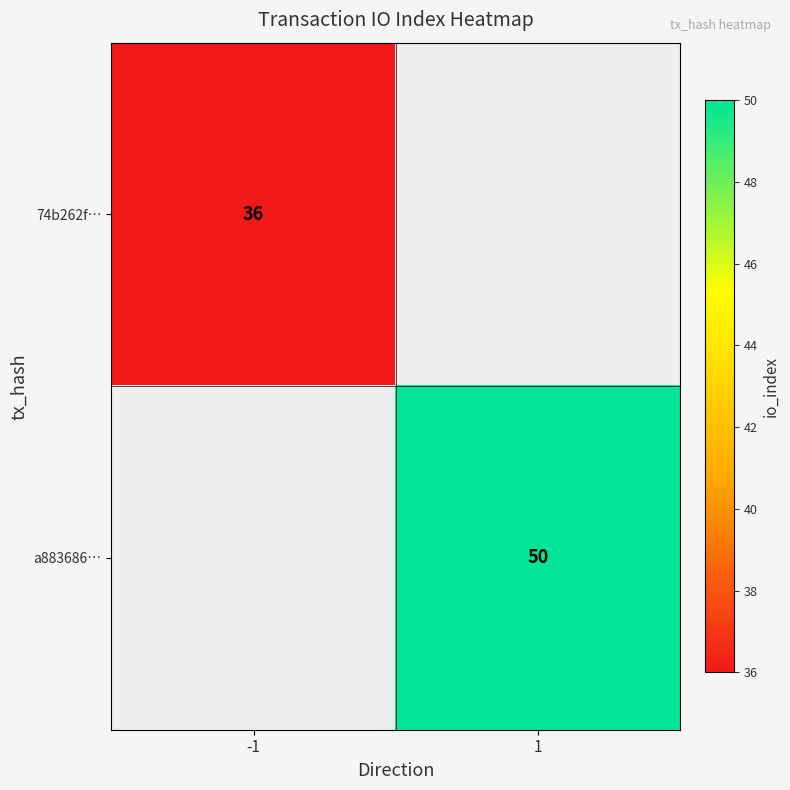

True or false: a883686… has a value of 79 at 1.

False